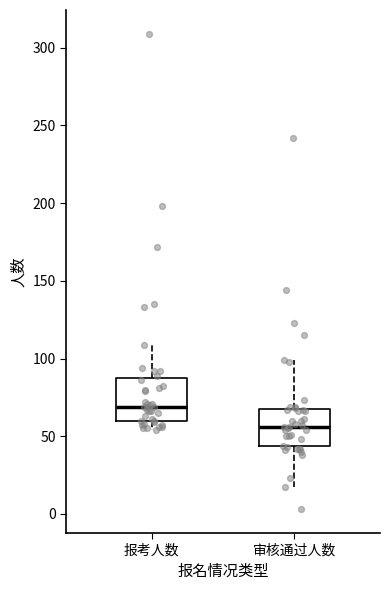

Where does the upper whisker of the box for 审核通过人数 end on the y-axis? The values are not printed on the chart, so give them approximately, as read against the axis.

100